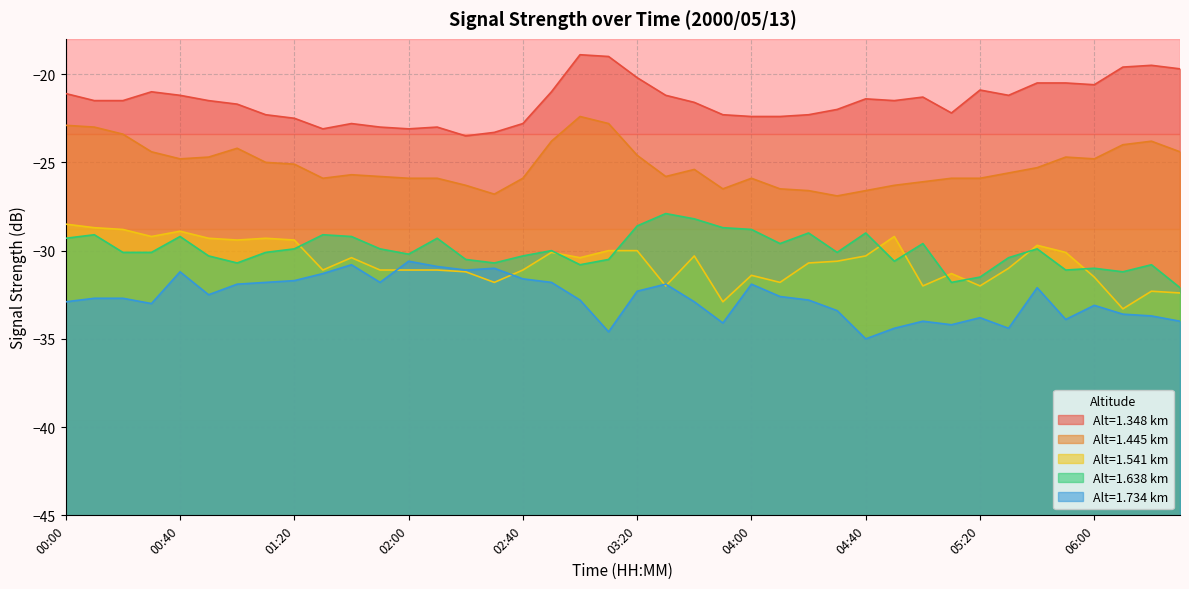

What is the value of the 1.734 point at the 36th from the left?

-33.9